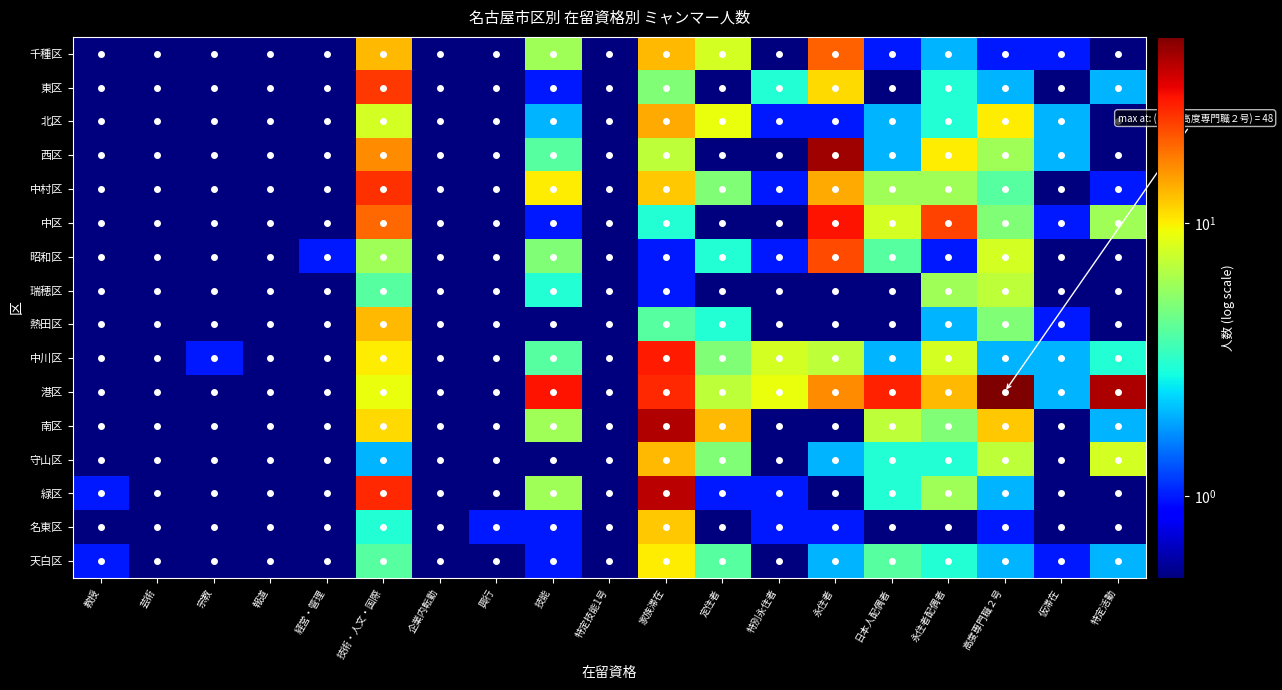

Which series has the widest spread of values?

港区